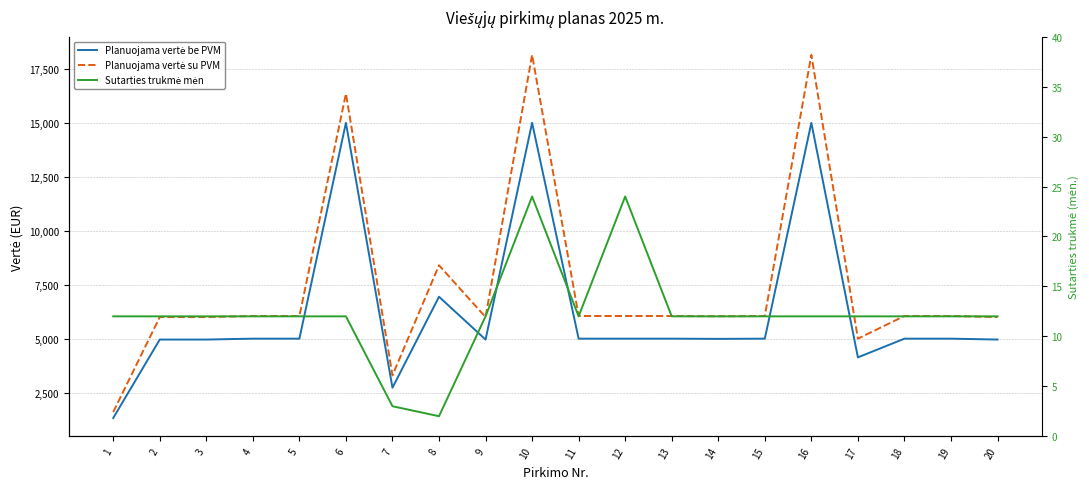

At which category does the chart reach its peak across all series?

10